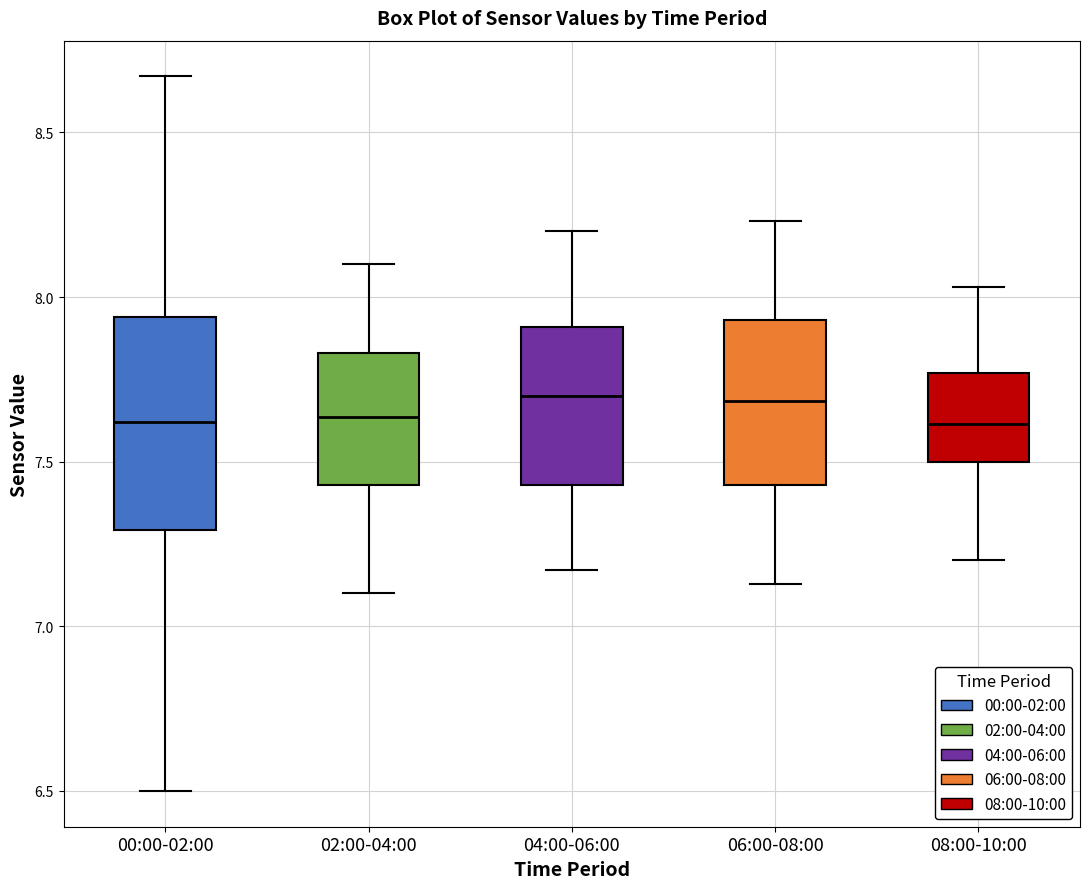

Comparing the boxes themselves (not the whiskers), which one is the tallest?

00:00-02:00